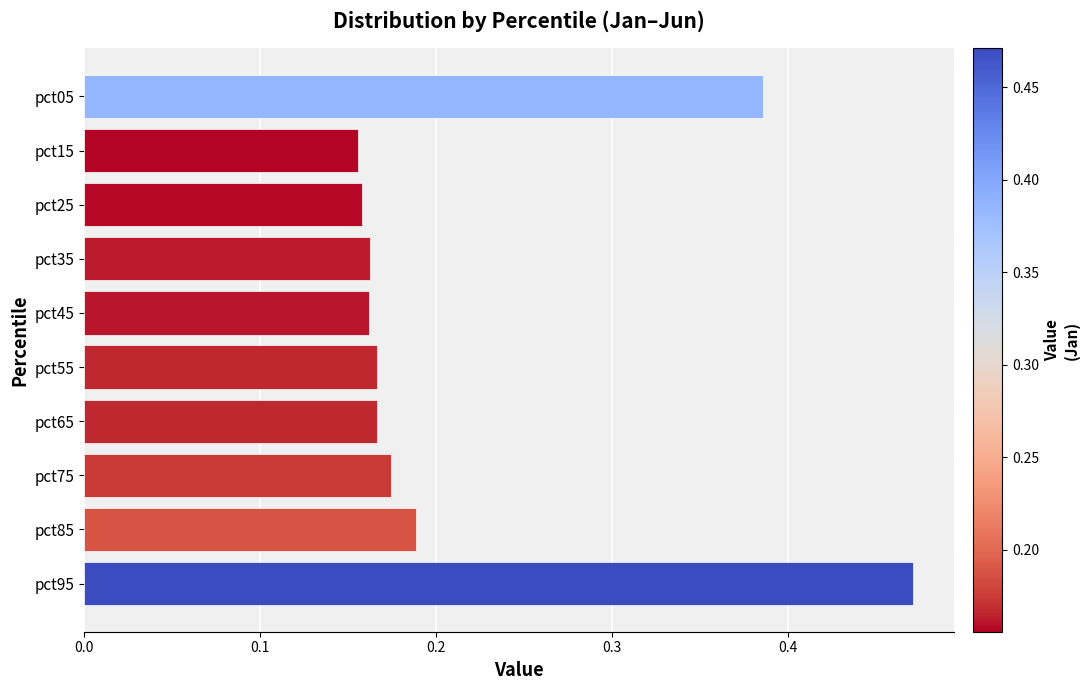

Is it true that the value at pct75 is 0.3?

False